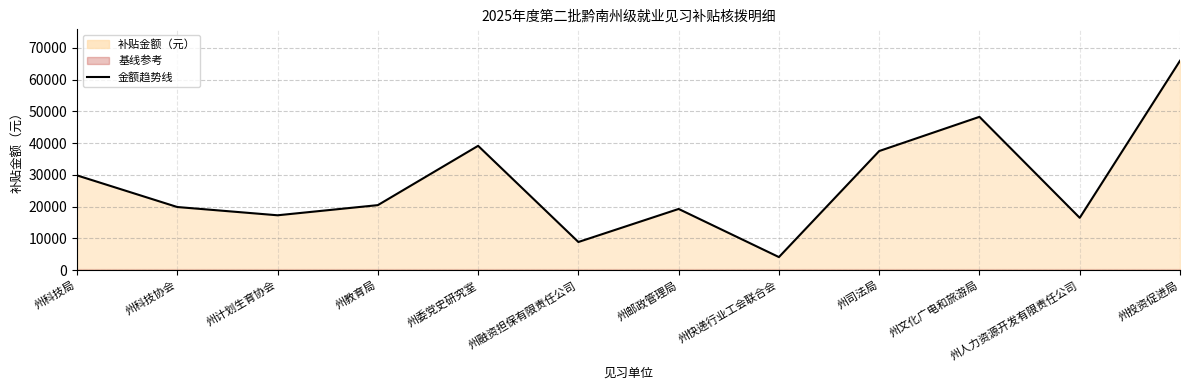

What position from the right is 州投资促进局?

1